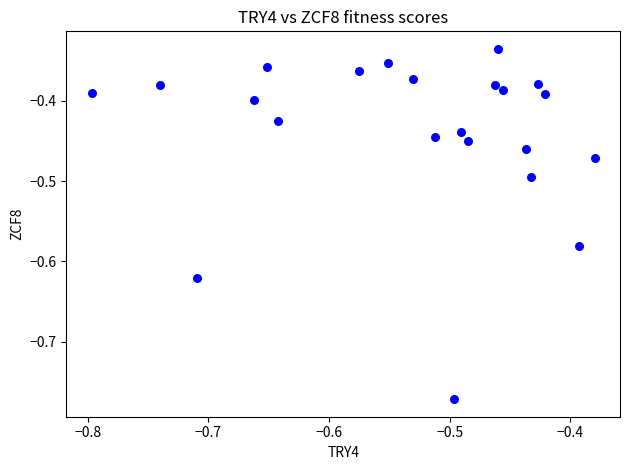

What is the range of X values (max minus min)?

0.4